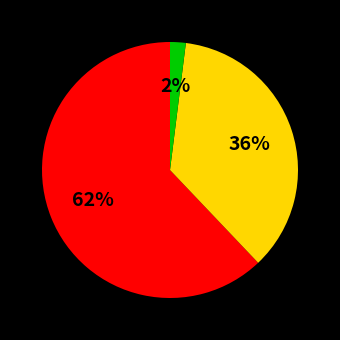

Does any single category account for the majority?

Yes